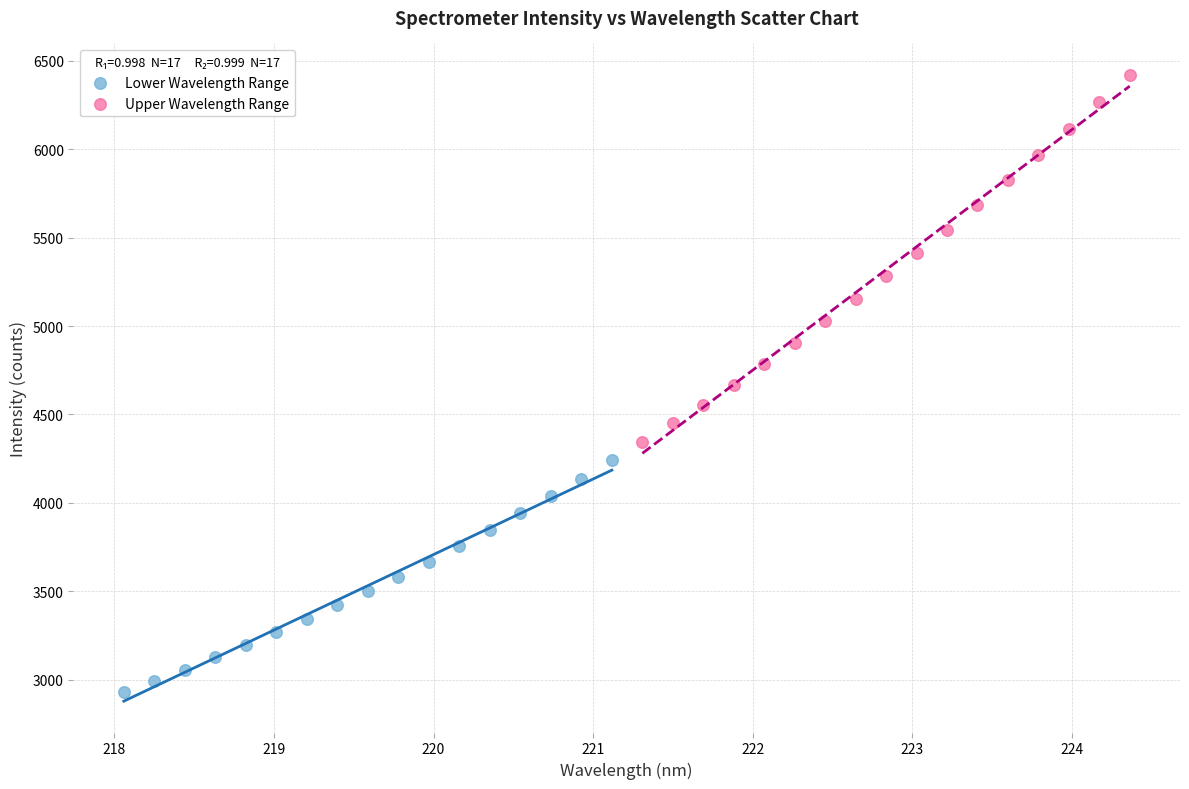

Which series has the widest spread of Y values?

Upper Wavelength Range